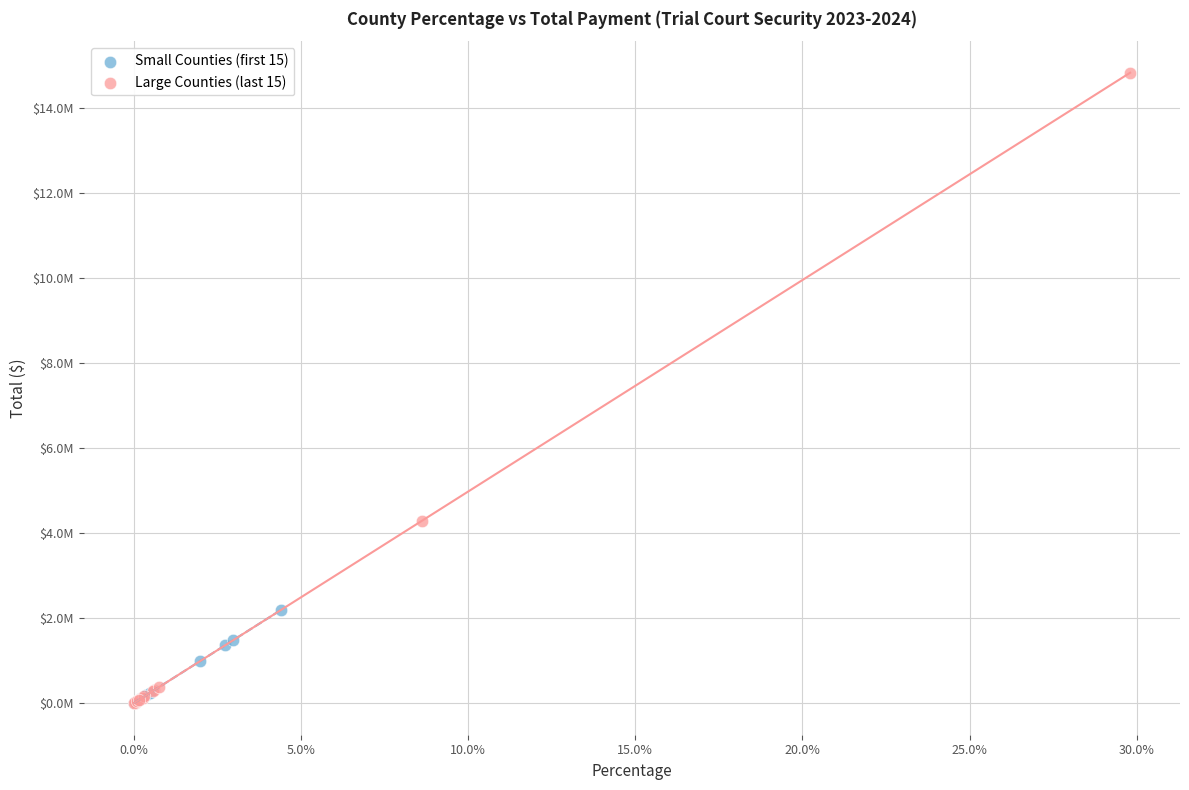

Which series reaches the maximum Y coordinate?

Large Counties (last 15)